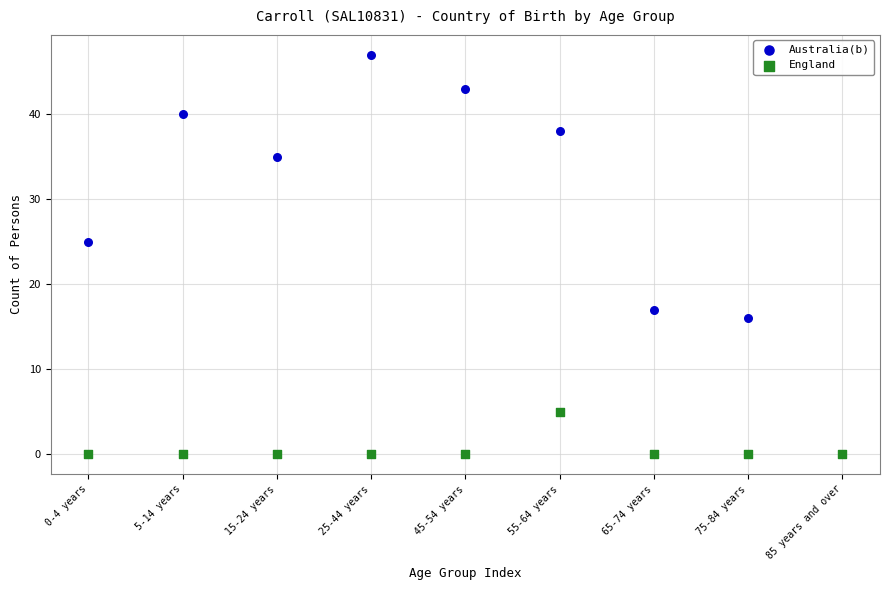

In the Australia(b) series, what Y value is closest to 23?

25